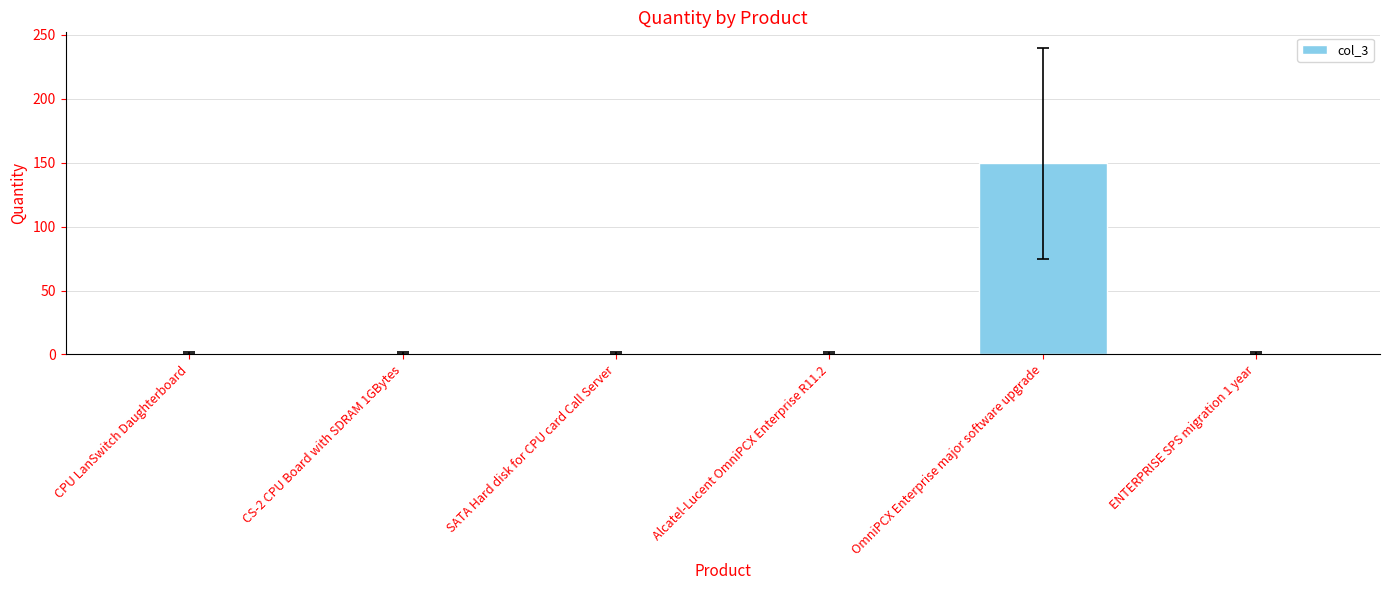

Read the value at ENTERPRISE SPS migration 1 year.

1